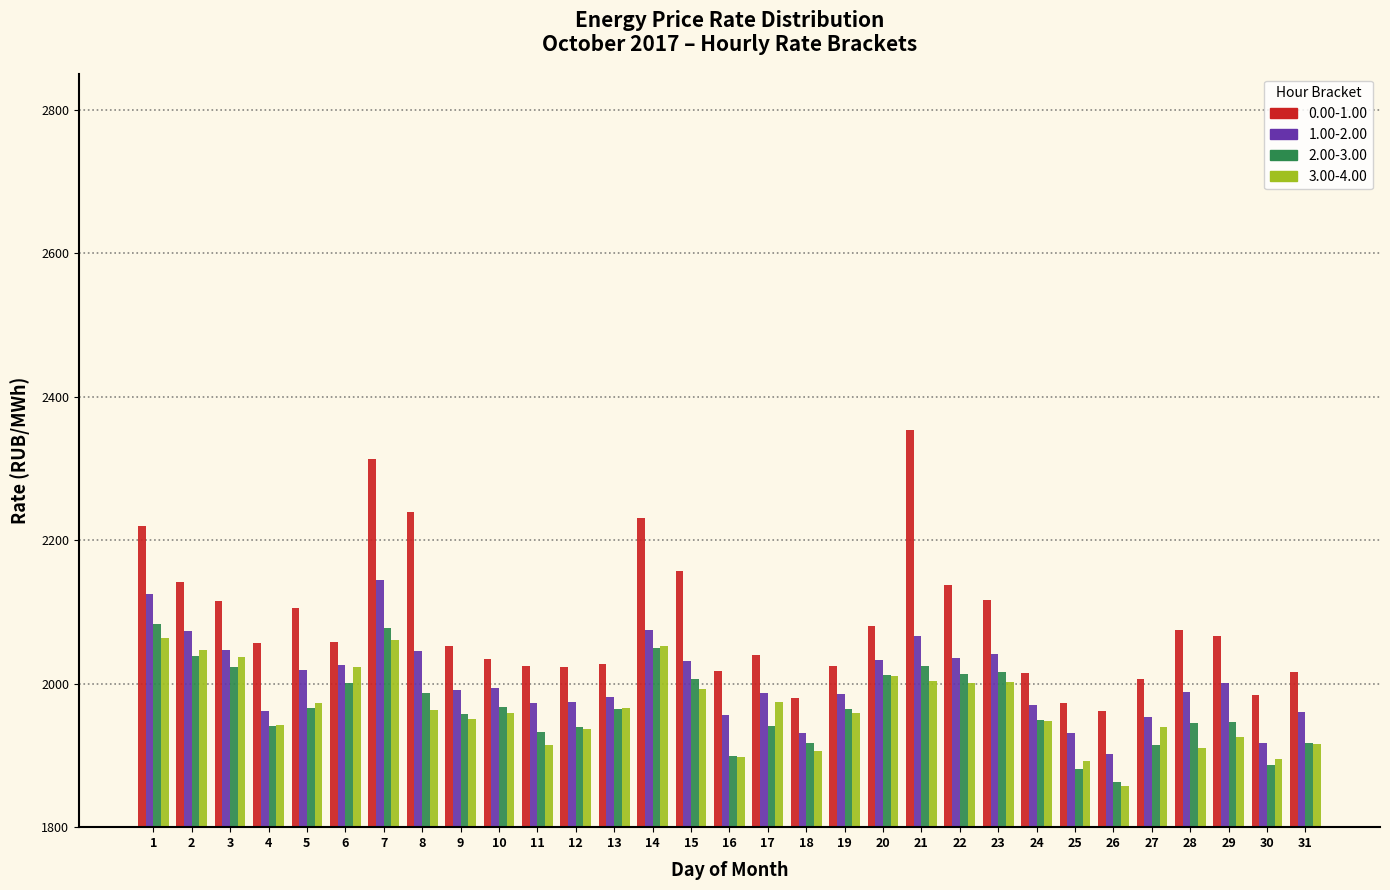

True or false: 2.00-3.00 has a value of 1944.7 at 28.

True